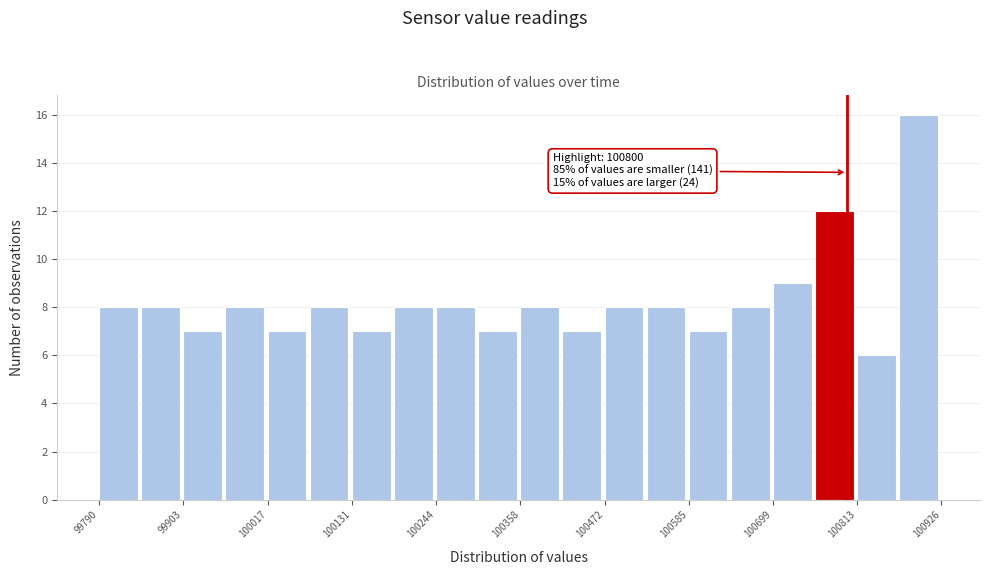

Around what value on the x-axis is the tallest bar? Give the approximate position of its centre, as read against the axis.

100900